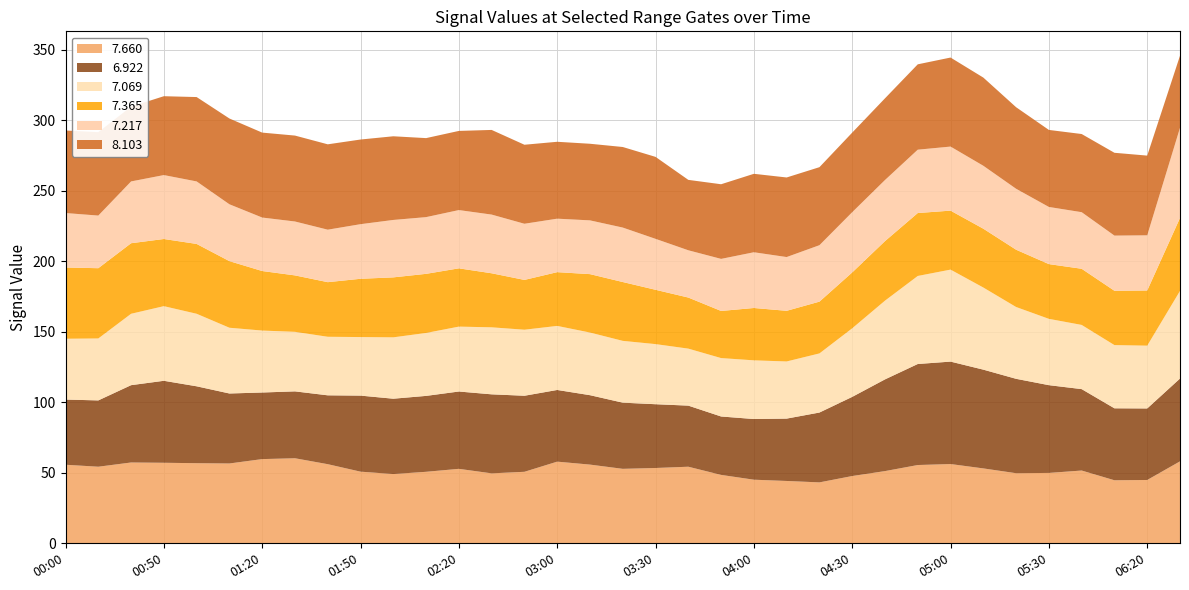

Reading right to left, list all the values displayed in this chart.

7.660: 58.1	44.9	44.7	51.6	49.9	49.7	53.1	56.2	55.5	51.2	47.7	43.2	44.2	45.1	48.5	54.3	53.4	52.8	55.8	57.9	50.7	49.6	52.8	50.7	49.1	50.8	56.1	60.3	59.7	56.6	56.8	57.1	57.3	54.3	55.7
6.922: 58.7	50.7	51.0	57.7	62.2	66.9	70.0	72.6	71.6	65.0	56.1	49.5	44.2	43.0	41.4	43.3	45.2	46.9	49.2	50.8	53.9	56.0	54.8	53.8	53.4	53.9	48.8	47.4	47.2	49.6	54.5	58.1	54.8	47.0	46.2
7.069: 62.1	44.5	44.8	45.5	47.0	50.9	58.2	65.2	62.4	55.8	48.6	41.9	40.5	41.6	41.4	40.4	42.6	43.8	44.4	45.4	46.8	47.5	46.0	44.6	43.5	41.5	41.5	42.2	43.9	46.6	51.4	52.9	50.6	43.9	43.1
7.365: 51.7	39.1	38.5	39.8	38.8	40.6	41.7	41.8	44.6	42.2	39.6	36.7	35.9	37.1	33.4	36.2	38.5	41.7	41.4	38.1	35.3	38.3	41.3	41.9	42.5	41.3	38.7	40.0	42.2	47.2	49.5	47.6	50.0	49.8	50.5
7.217: 63.9	39.1	39.1	40.1	40.5	43.2	44.6	45.4	44.9	43.3	42.7	40.0	38.1	39.5	36.9	33.5	36.1	38.6	38.1	37.9	39.8	41.6	41.3	40.2	40.7	38.7	37.2	38.2	37.9	40.3	44.3	45.3	43.8	37.3	38.6
8.103: 51.1	56.5	58.7	55.4	54.6	57.8	62.5	63.1	60.5	57.9	56.4	55.3	56.4	55.6	52.9	49.9	58.1	57.1	54.3	54.5	56.0	60.0	56.1	56.0	59.3	60.0	60.5	60.9	60.2	60.8	59.8	55.9	53.0	59.1	58.5